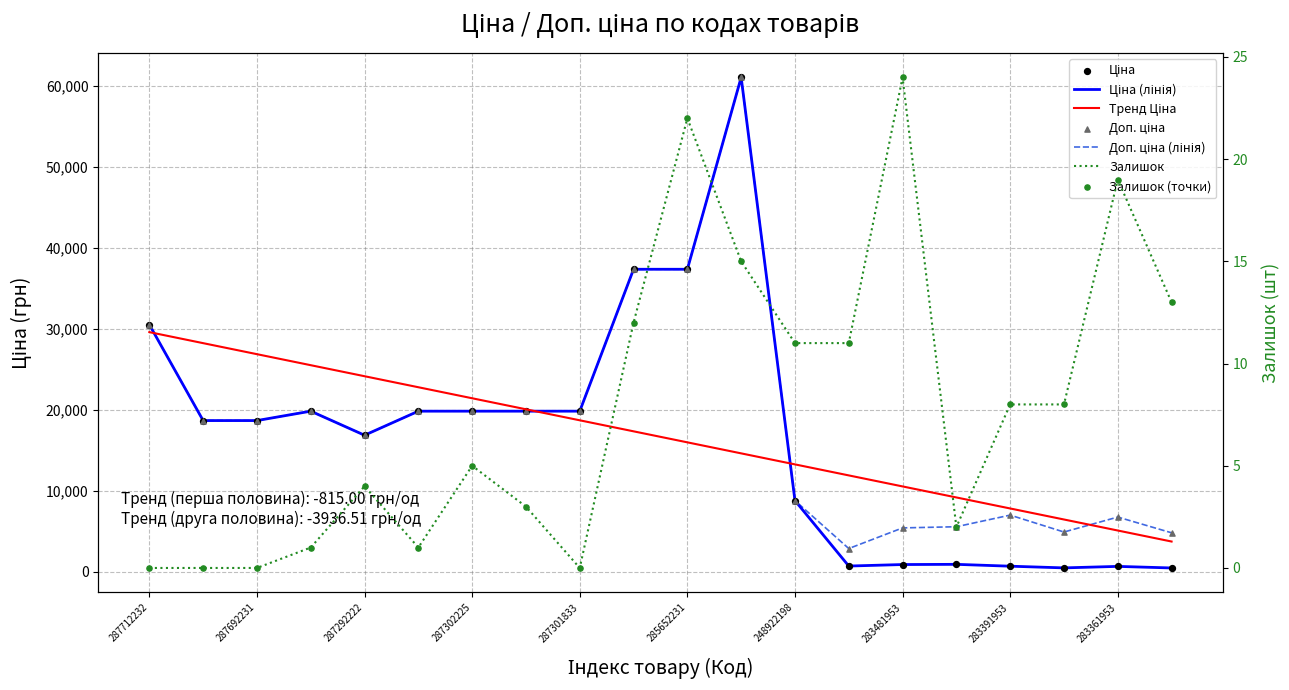

At how many categories does at least one series exceed 53420?

1